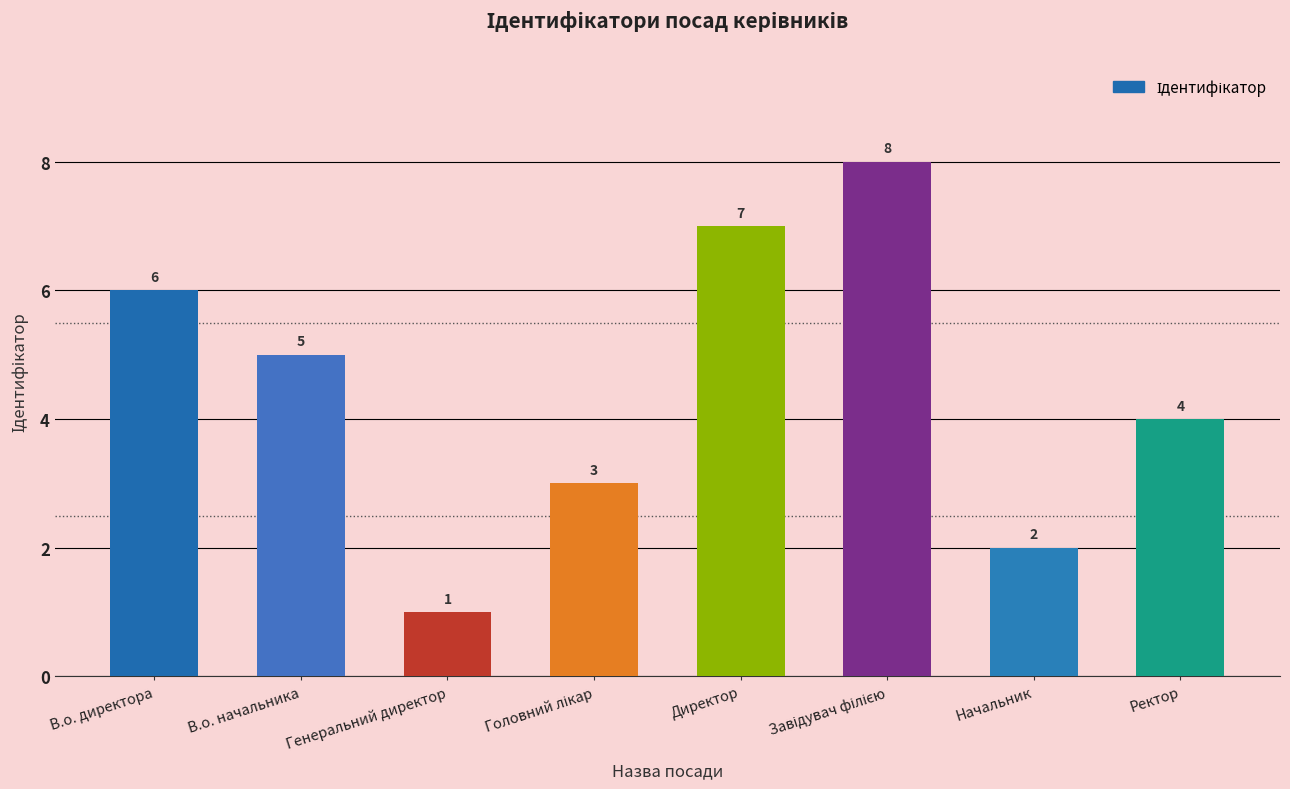

What is the label of the 7th bar from the right?

В.о. начальника